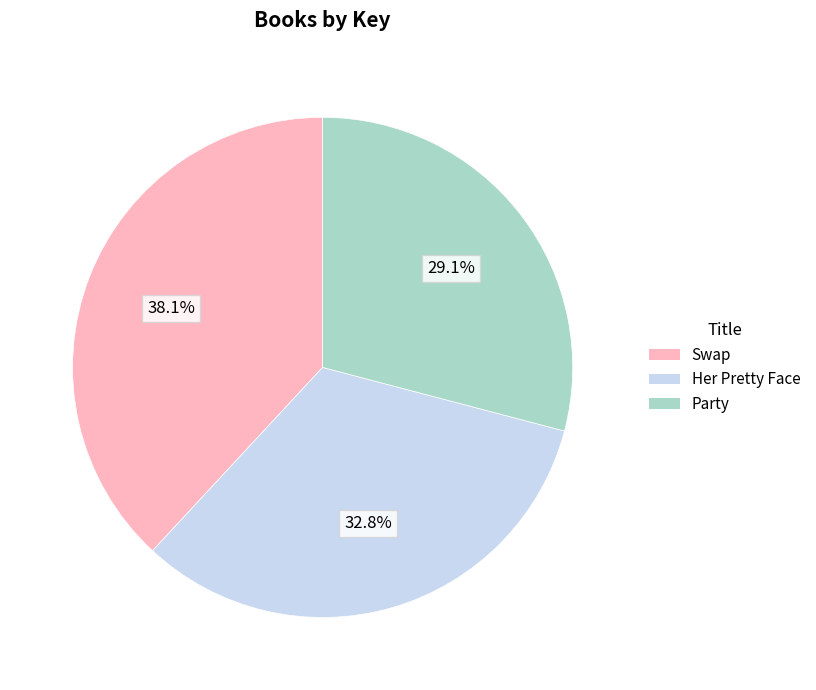

Count the number of slices in the pie.

3